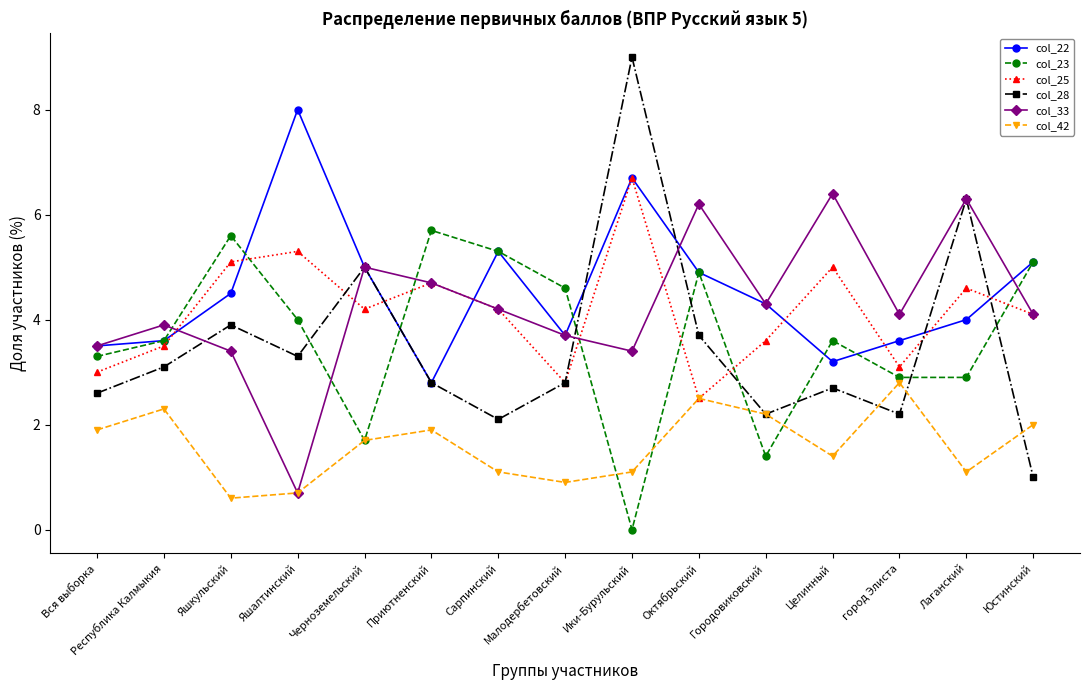

Is the value of col_25 at Ики-Бурульский greater than the value of col_22 at Городовиковский?

Yes